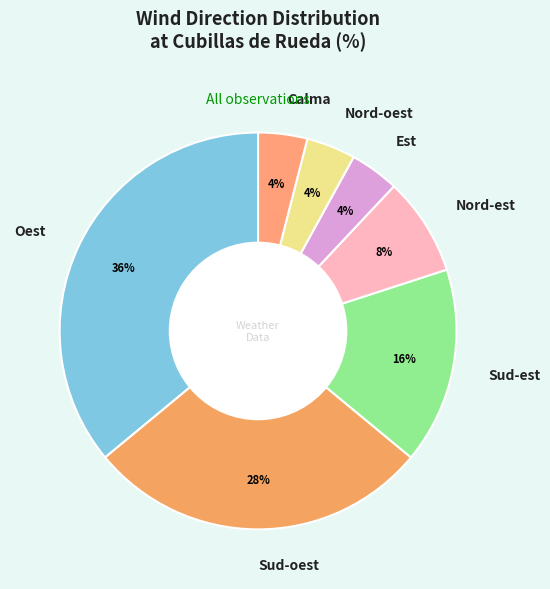

How many slices are in this pie chart?

7